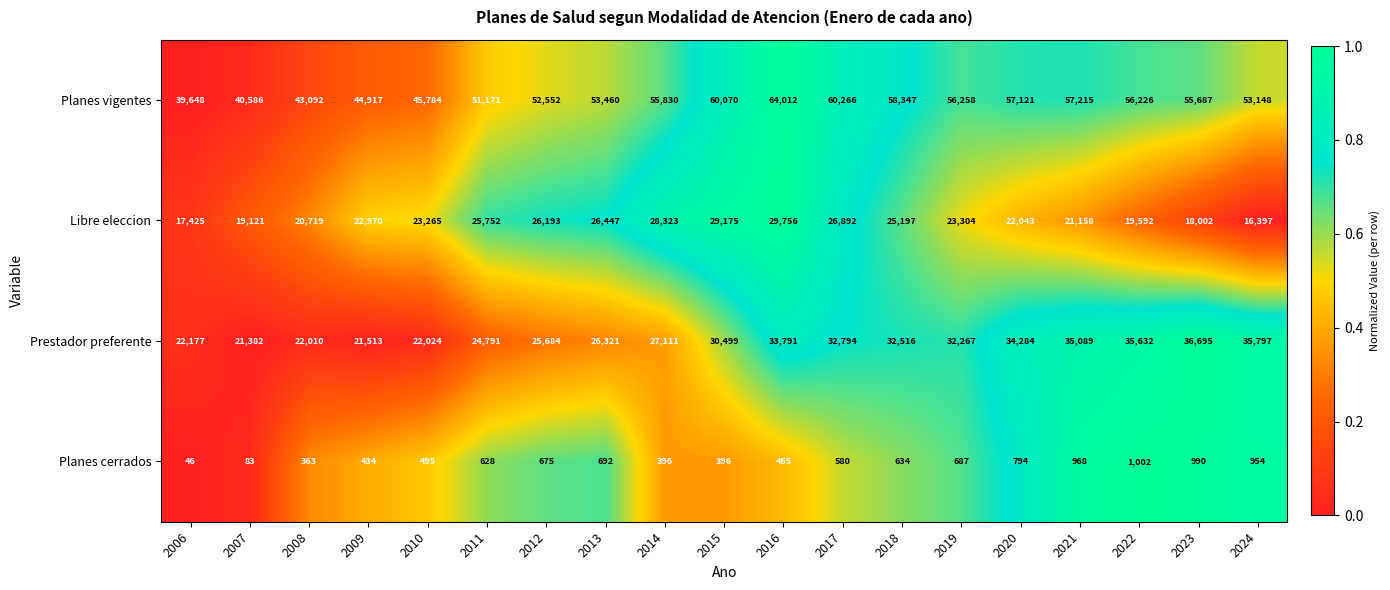

How many values in the Planes vigentes series are below 55687?

9